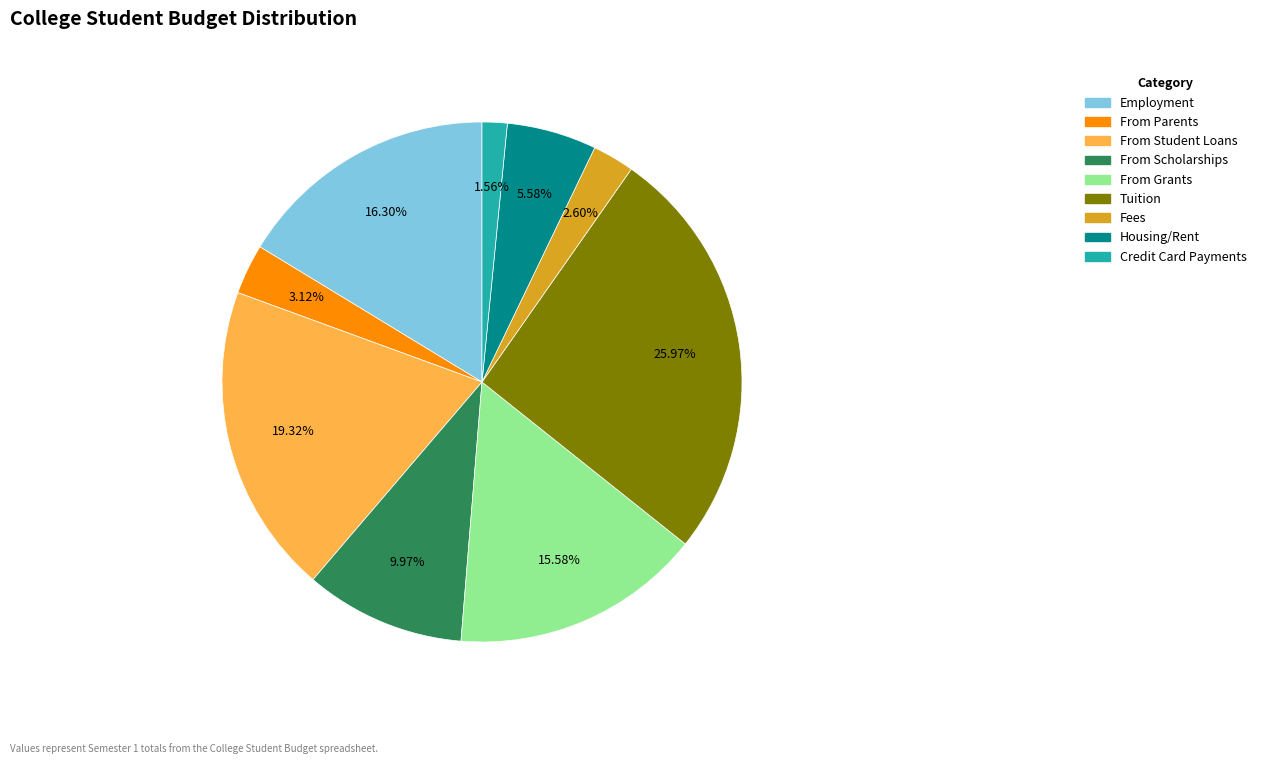

Which has a higher value, From Scholarships or From Parents?

From Scholarships